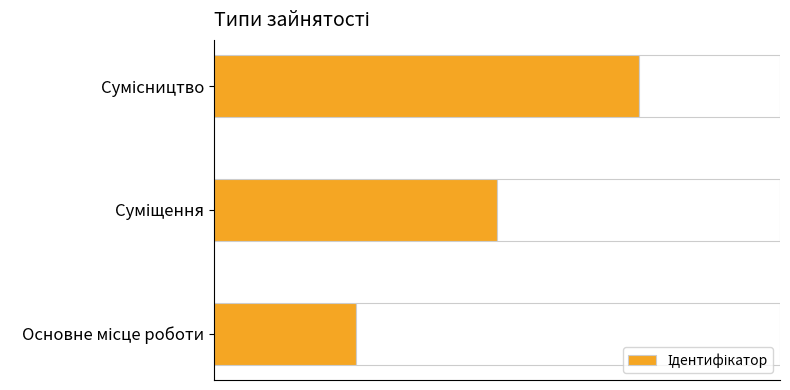

What is the greatest value displayed?

3